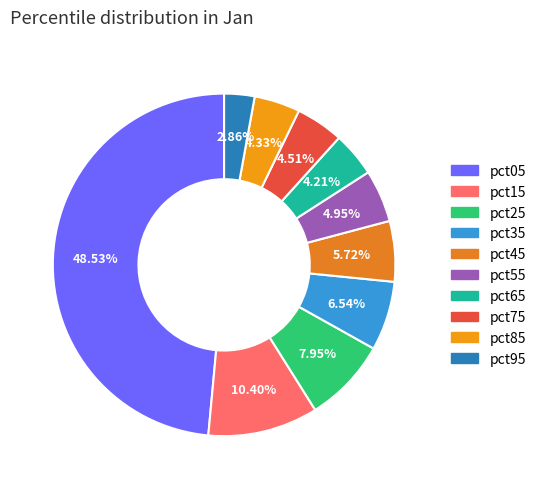

Is the sum of pct45 and pct55 greater than half?

No